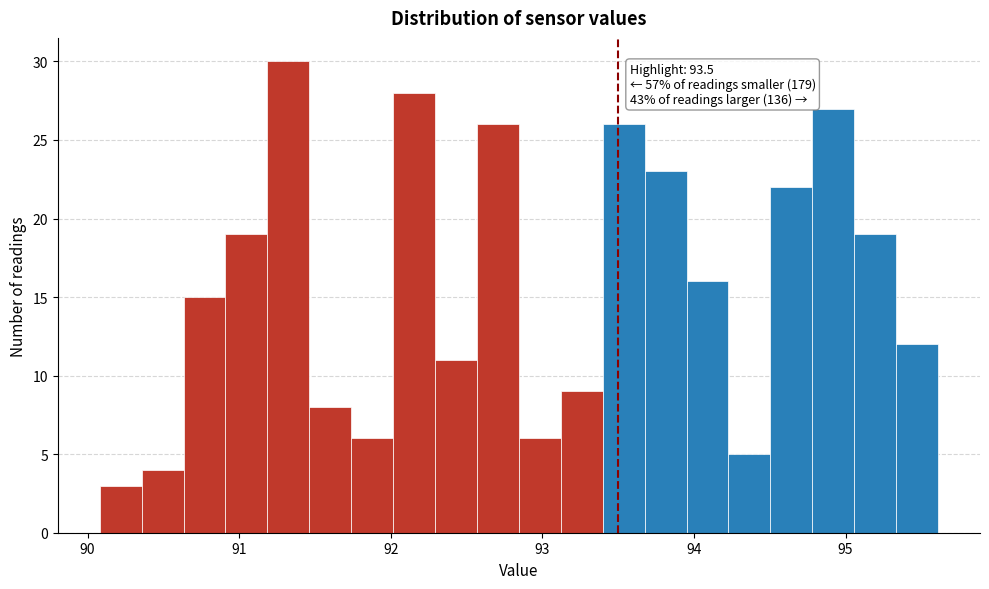

Read against the x-axis, roughly where is the centre of the tallest bar?

91.3